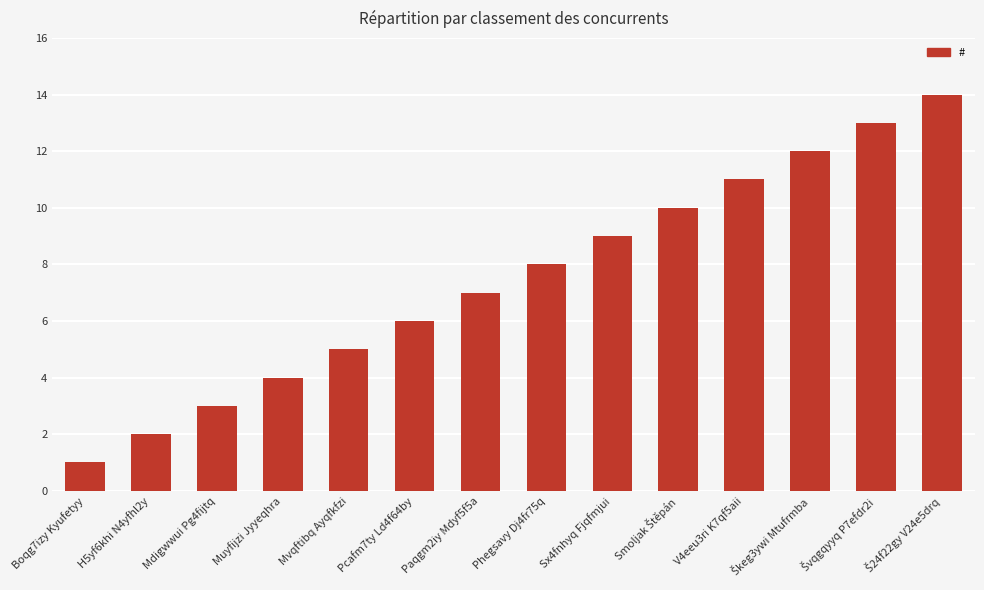

At which label is the value closest to 7?

Paqgm2iy Mdyf5f5a